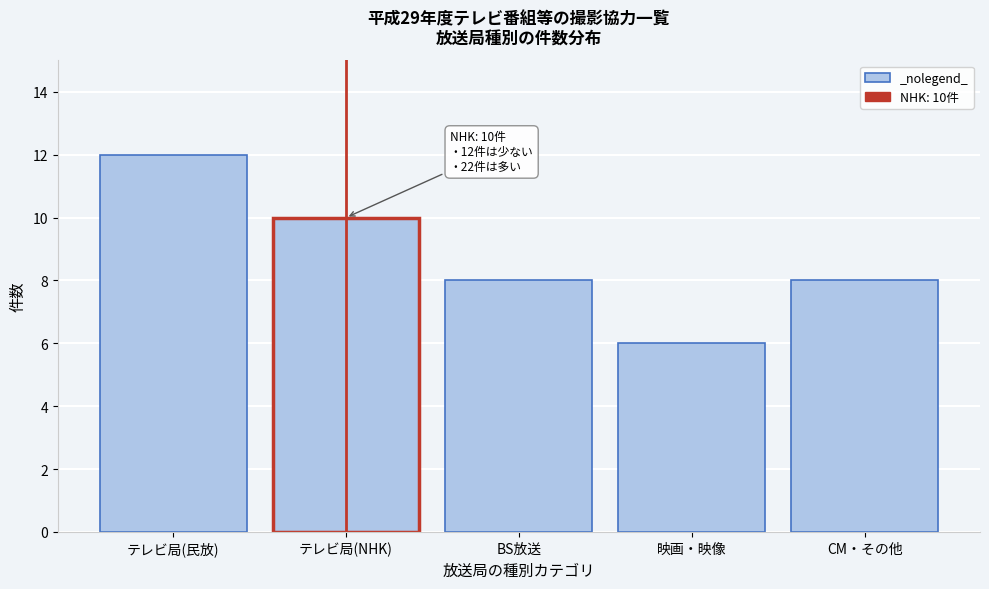

Reading right to left, list all the values displayed in this chart.

CM・その他=8	映画・映像=6	BS放送=8	テレビ局(NHK)=10	テレビ局(民放)=12